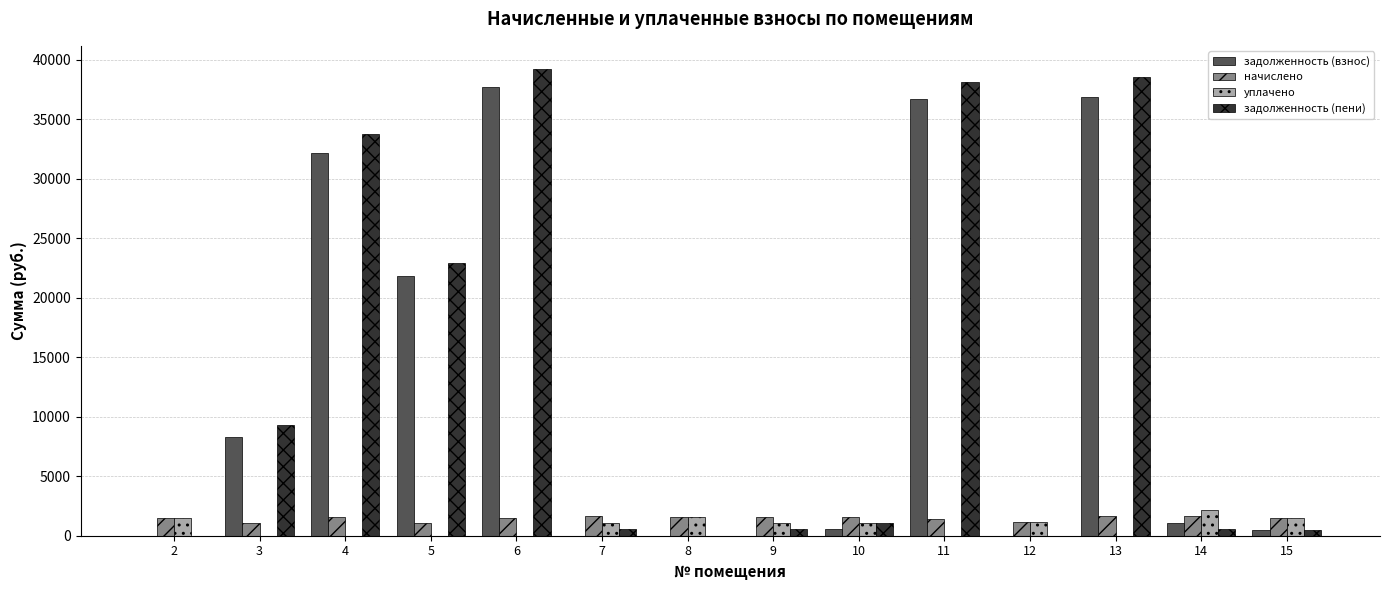

How many groups of bars are there?

14